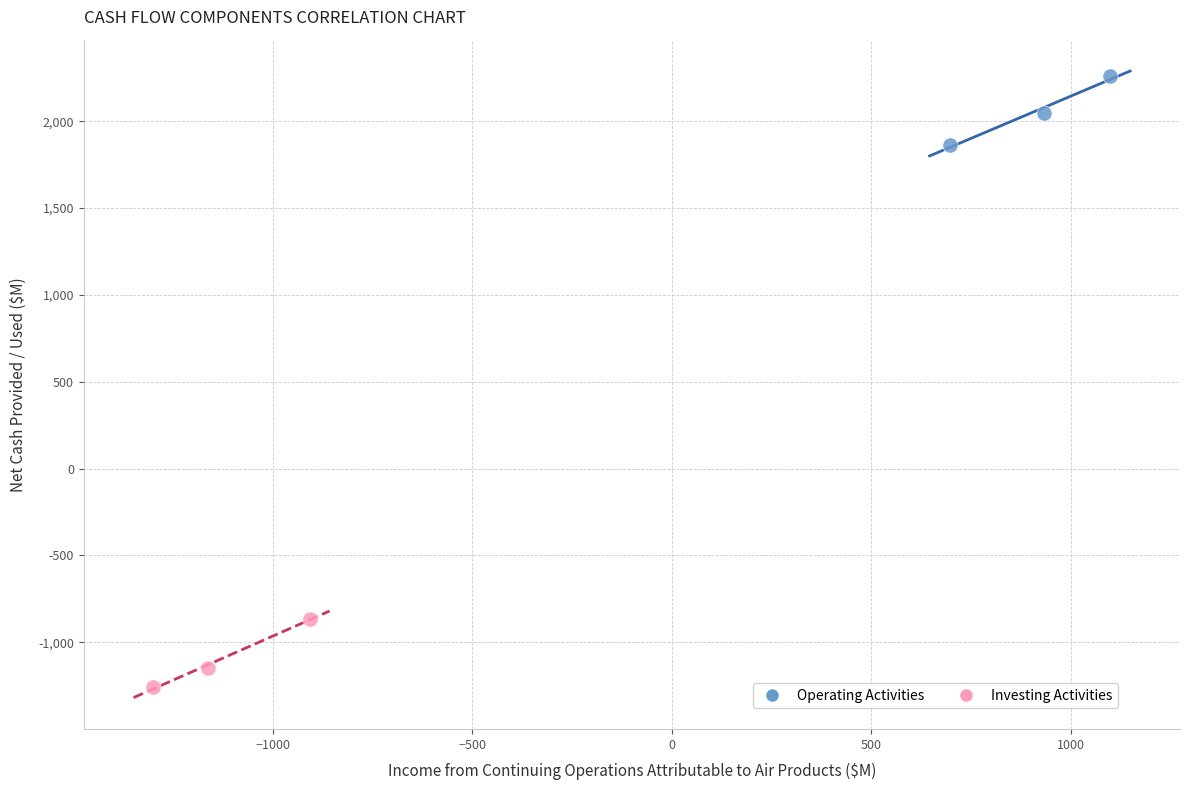

Which series contains the lowest Y value?

Investing Activities